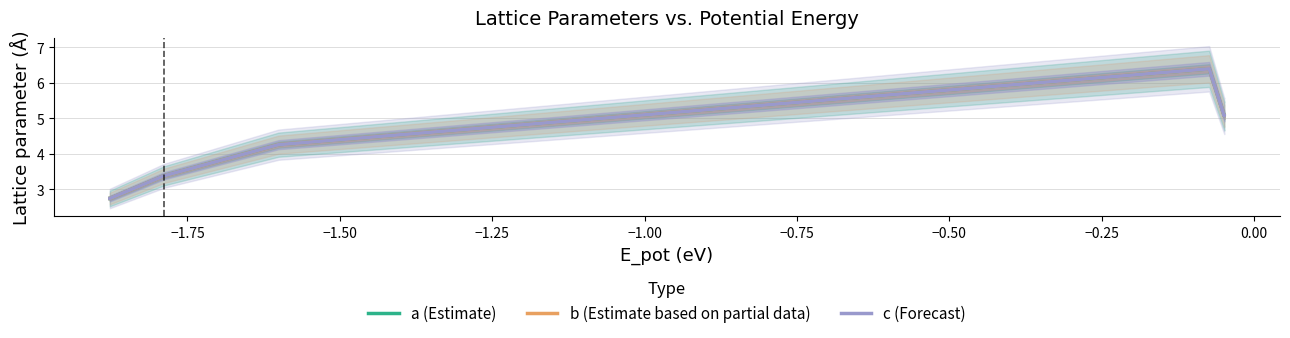

How many values in the b (Estimate based on partial data) series exceed 3?

6